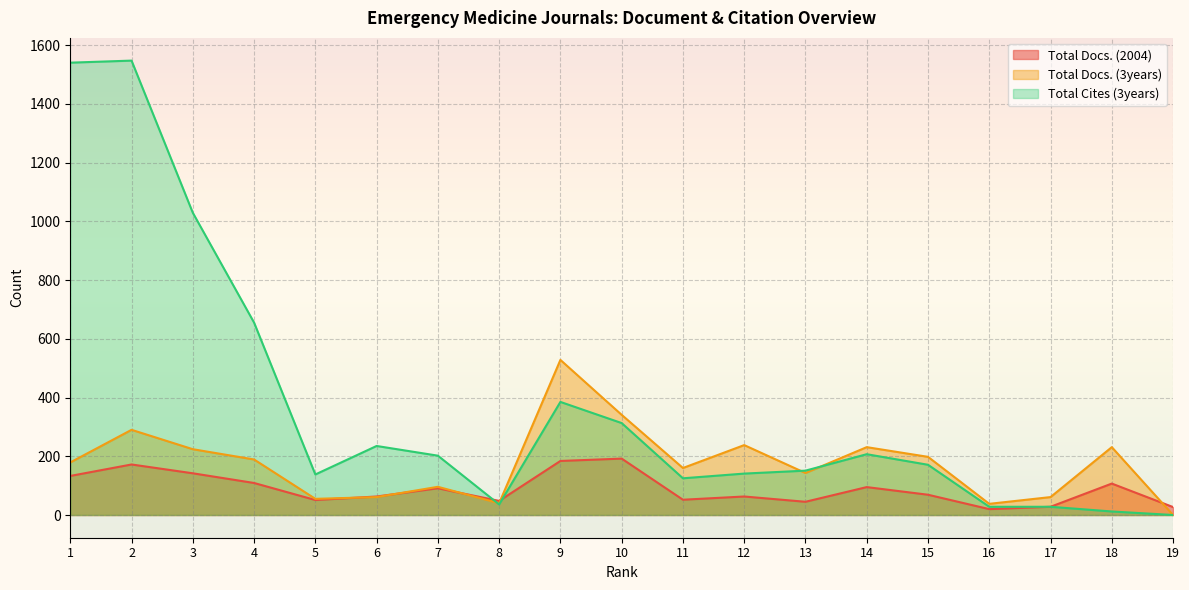

At how many categories does at least one series exceed 1496?

2